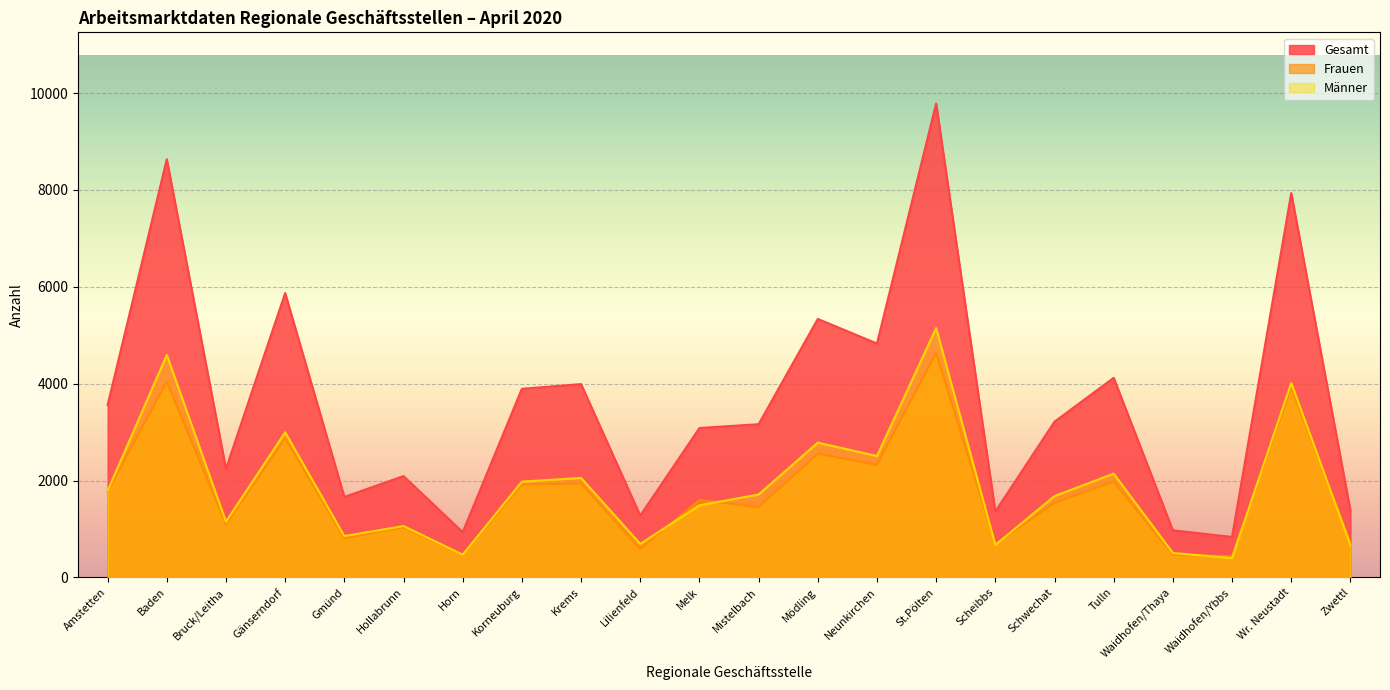

The Männer series shows 3172 at Tulln. True or false?

False